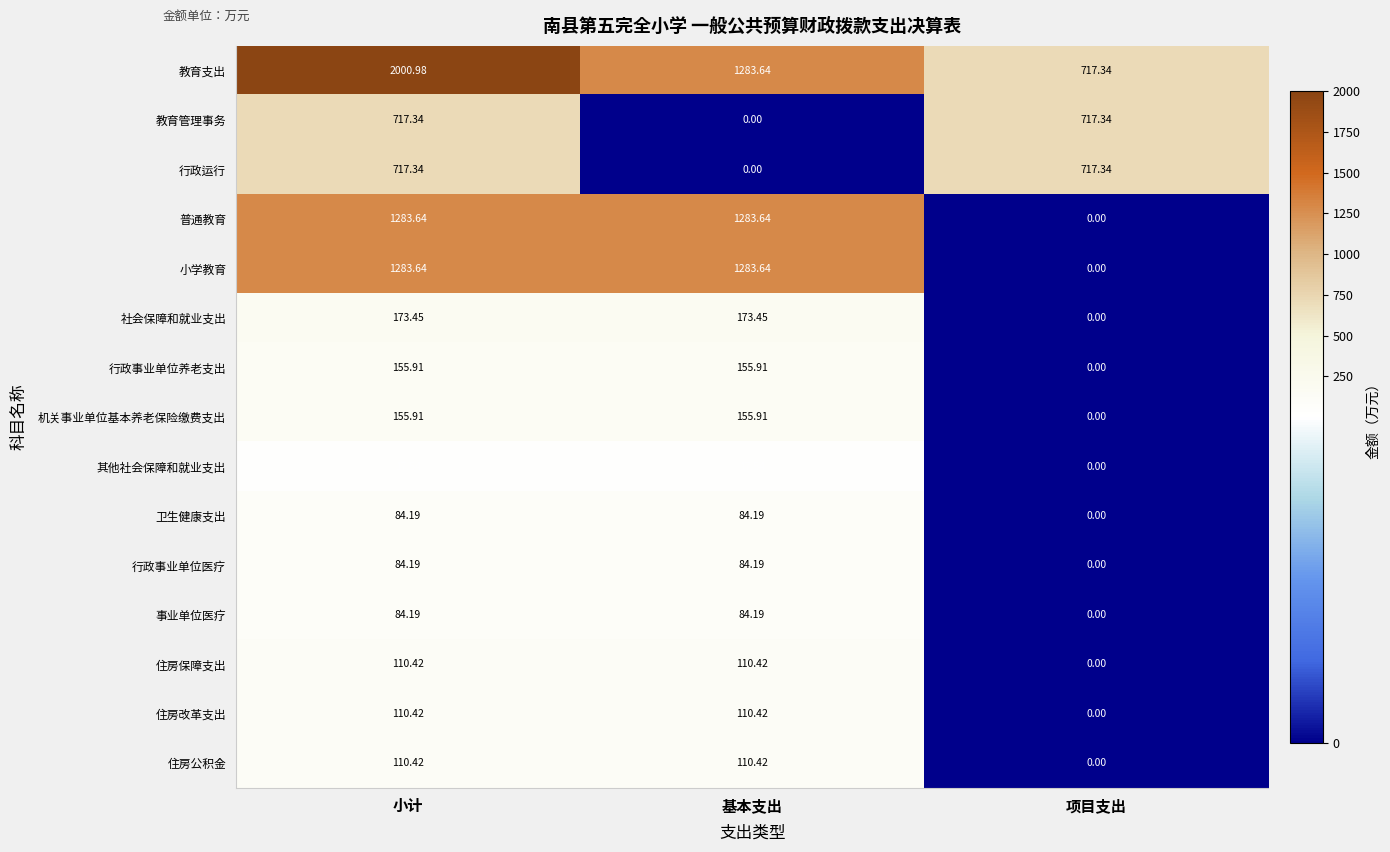

Where is 教育管理事务 nearest to the value 358?

基本支出